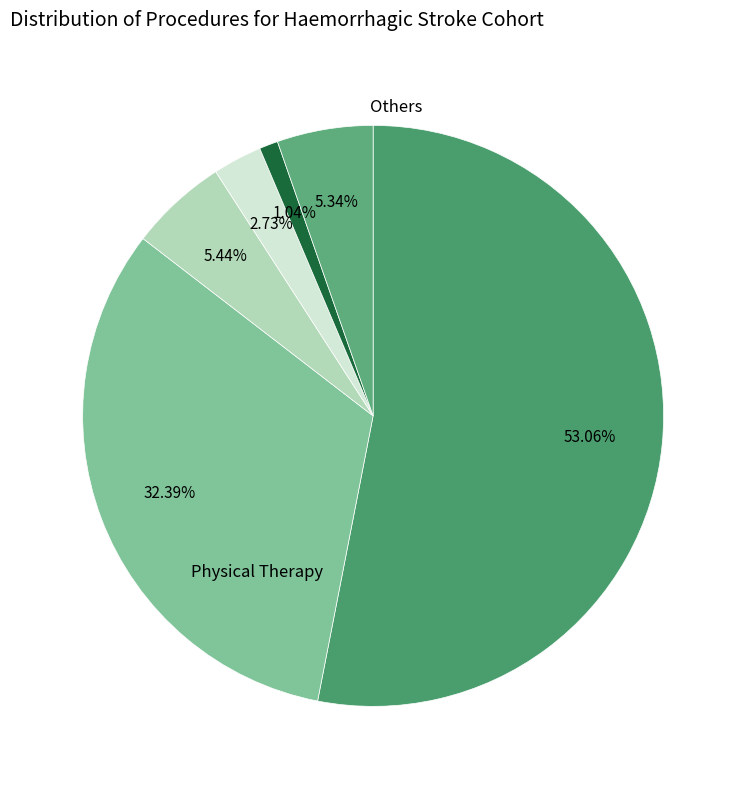

How many segments does this pie chart have?

6